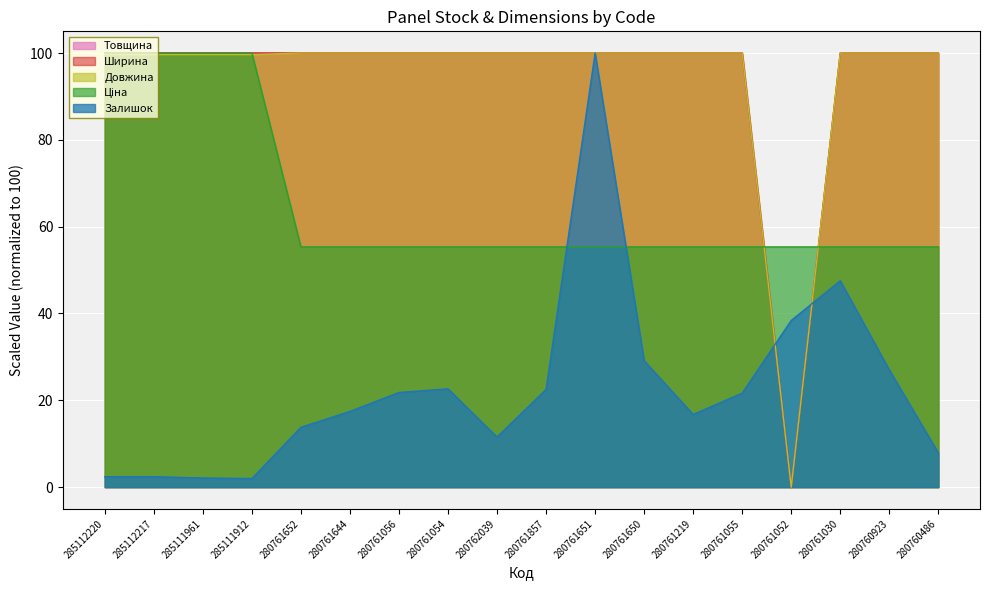

How many values in Довжина are above zero?

17